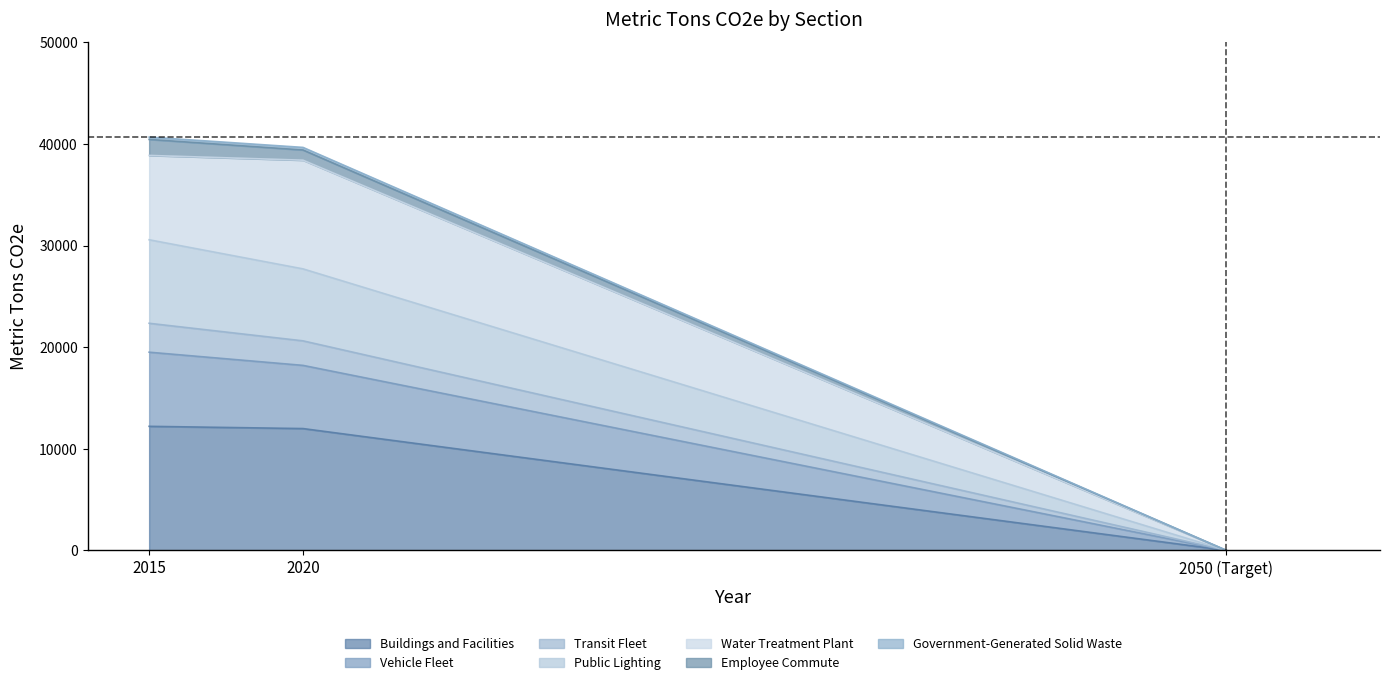

What is the average value of the Buildings and Facilities series?

8062